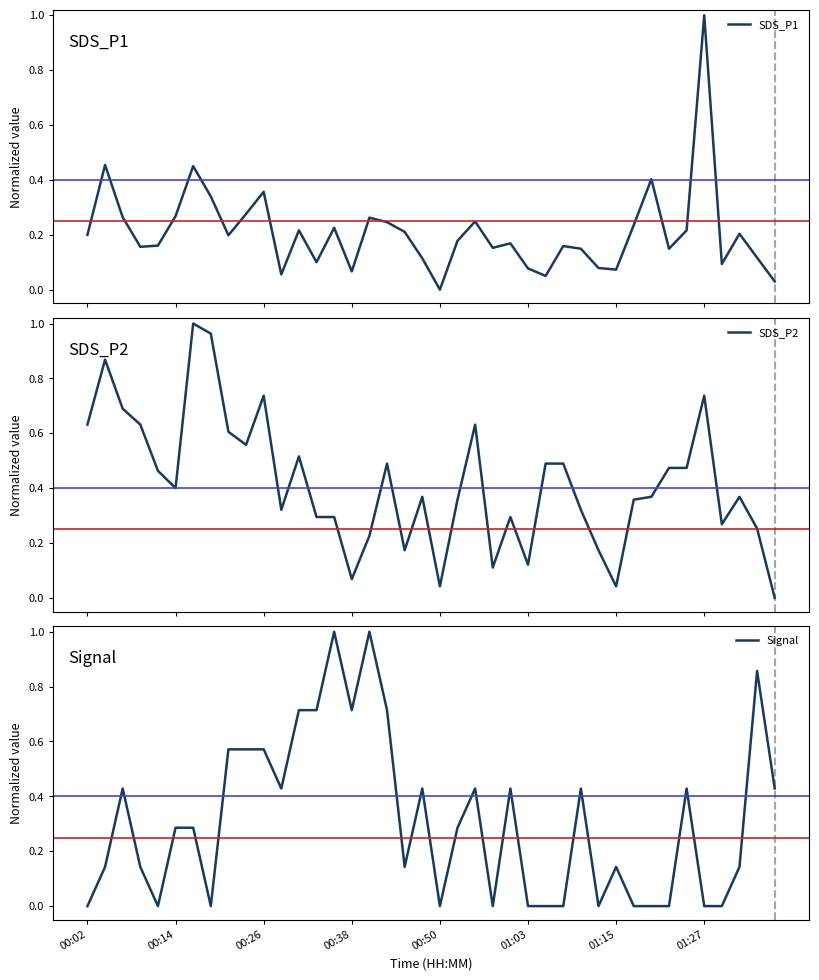

Rank the series by their average value, from lowest to highest.

SDS_P1, Signal, SDS_P2